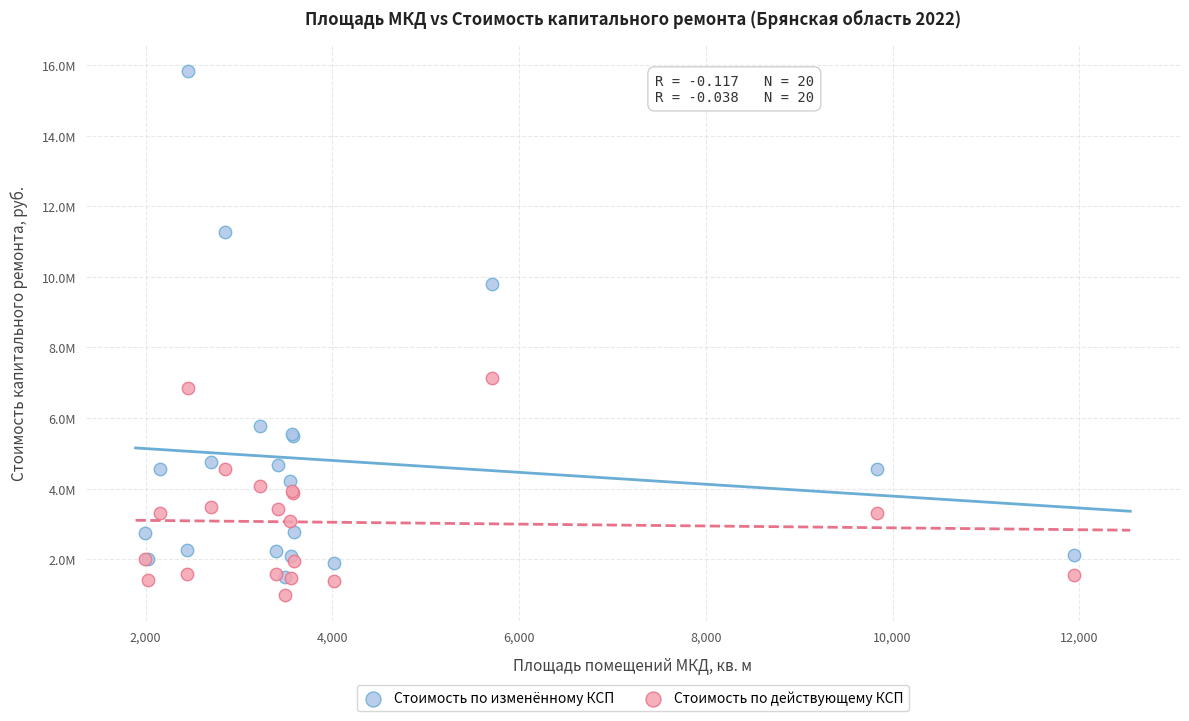

What are all the series names shown in the legend?

Стоимость по изменённому КСП, Стоимость по действующему КСП